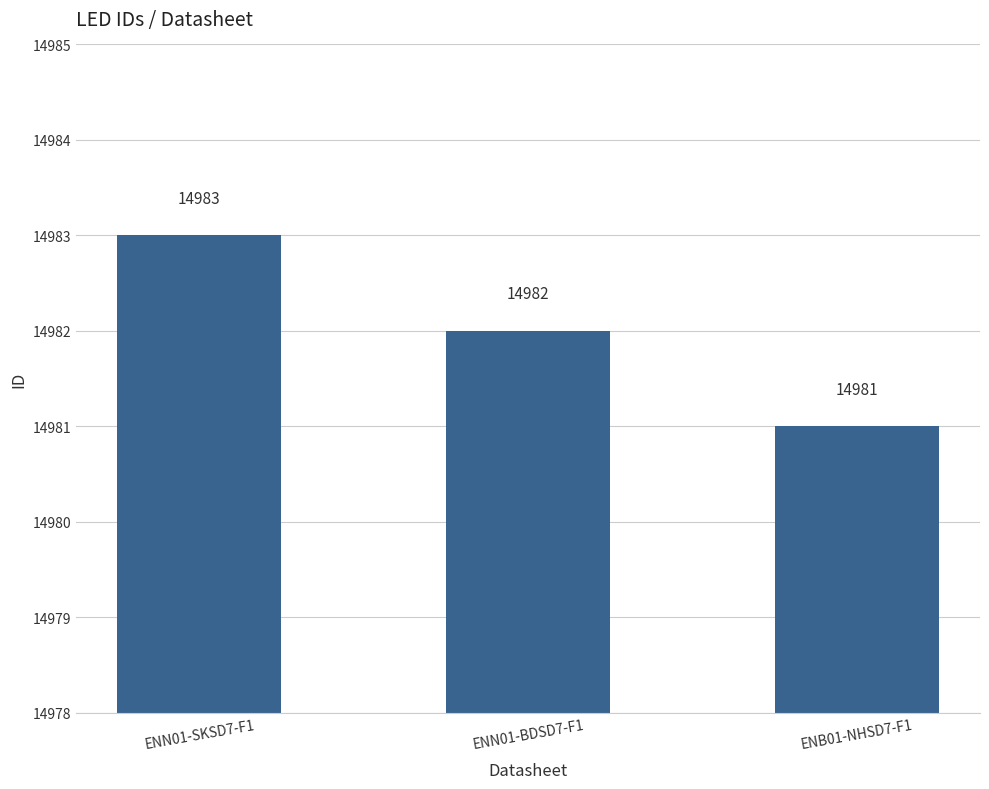

At which category does the chart reach its minimum across all series?

ENB01-NHSD7-F1